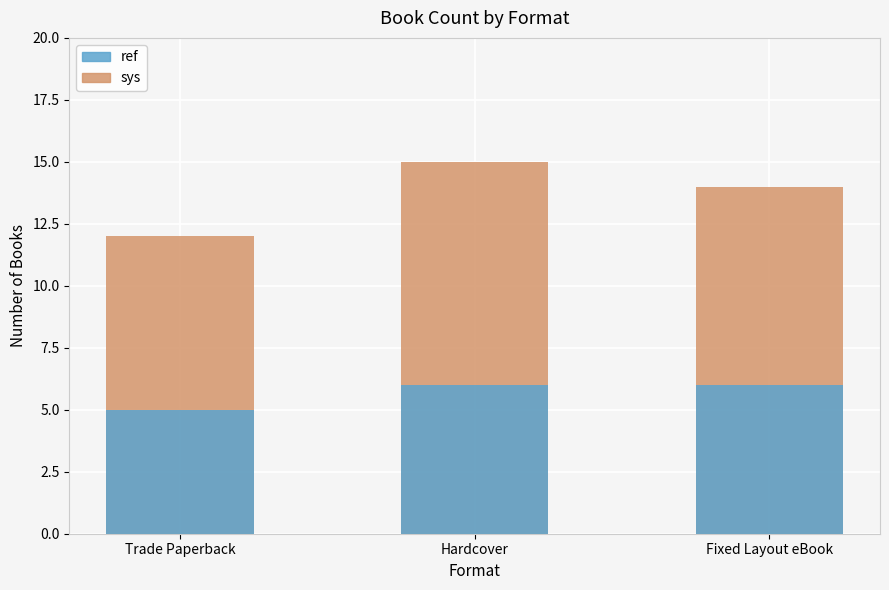

Where does the sys series first go above 14?

Hardcover